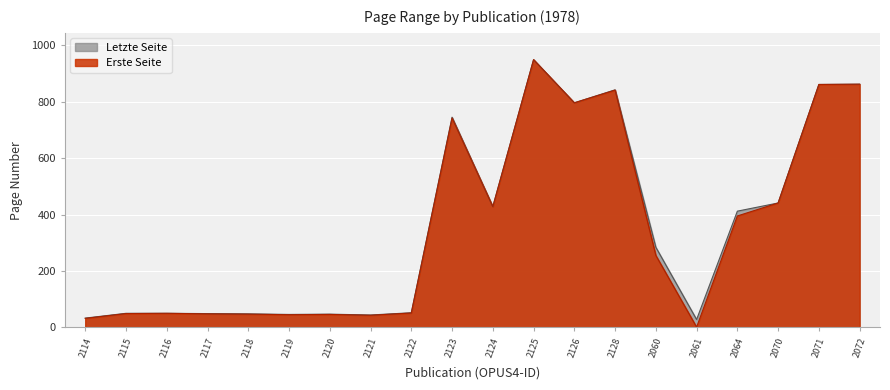

True or false: Letzte Seite and Erste Seite cross at least once.

False